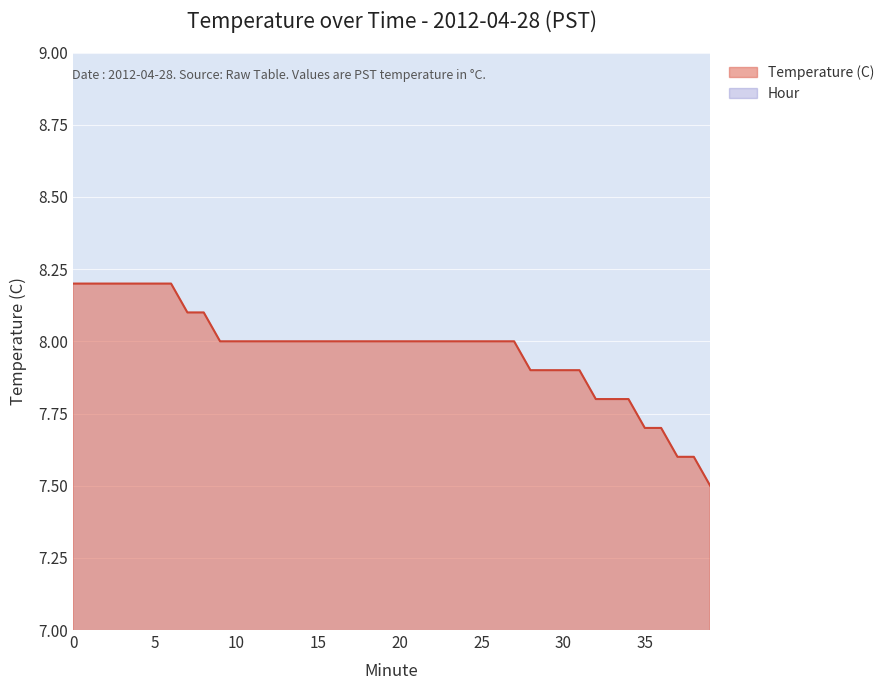

Between 17 and 27, which is larger?

17